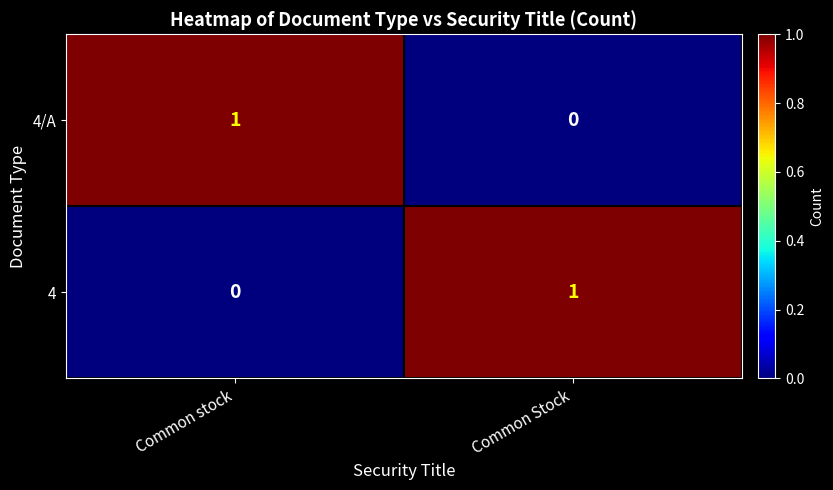

Reading left to right, extract all data points from this chart.

4/A: Common stock=1	Common Stock=0
4: Common stock=0	Common Stock=1